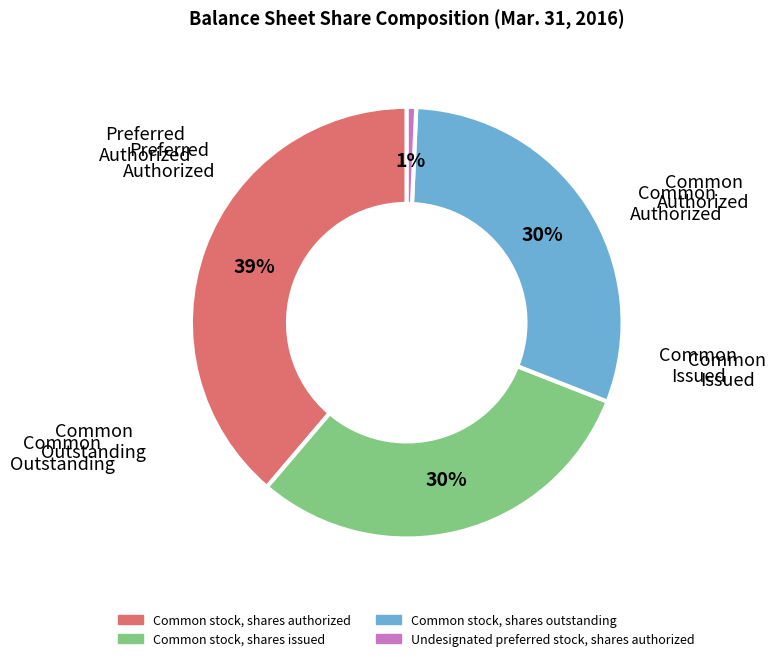

Combined, do Common stock, shares issued and Common stock, shares outstanding account for over 50%?

Yes